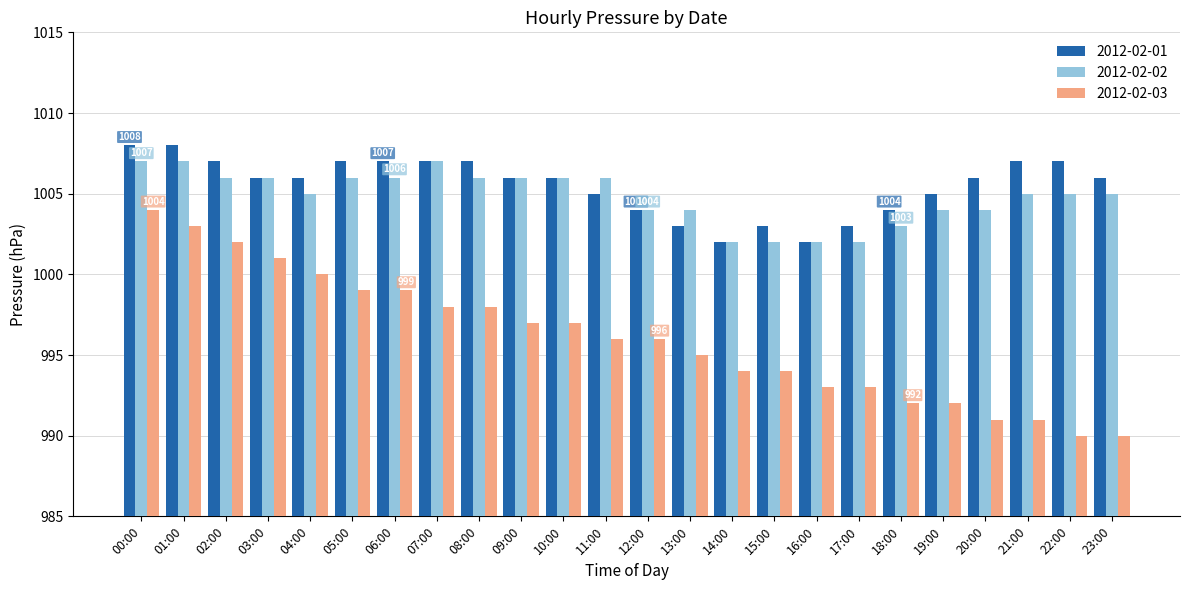

The 2012-02-01 series shows 1007 at 08:00. True or false?

True